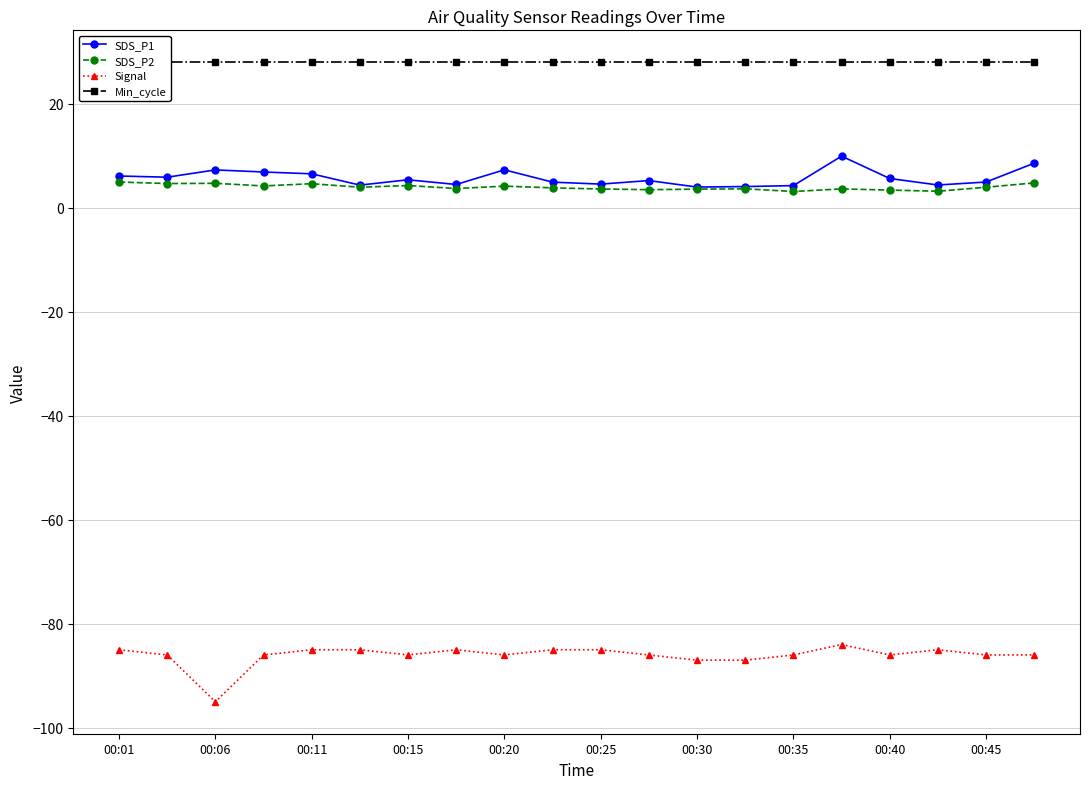

At which category does Signal reach its first local valley?

00:06